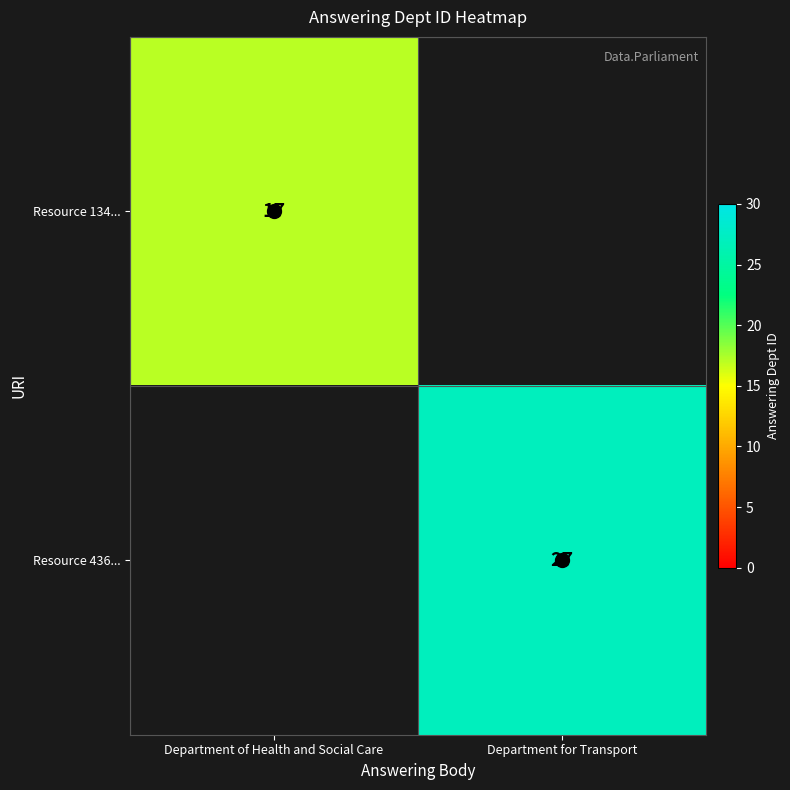

Which series has the largest range (max minus min)?

Resource 134...